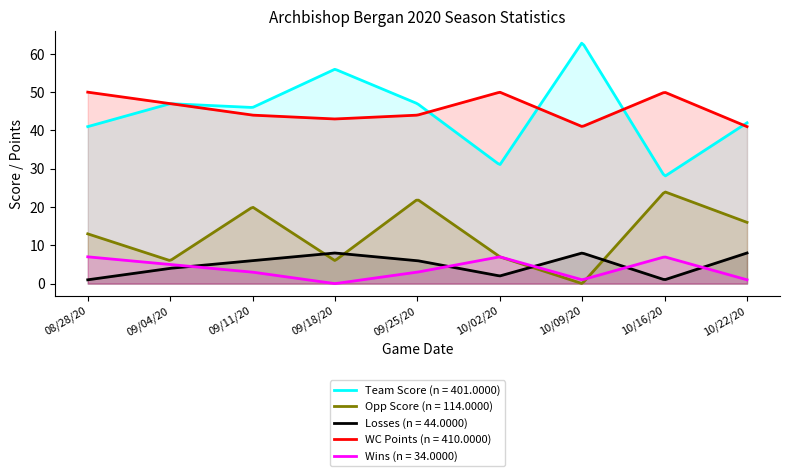

Count the number of data series in this chart.

5